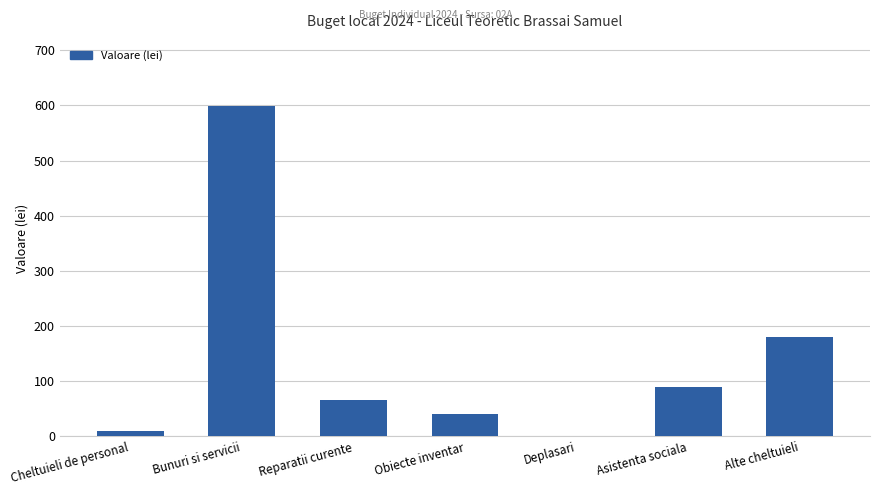

Where does the data first go above 65?

Bunuri si servicii